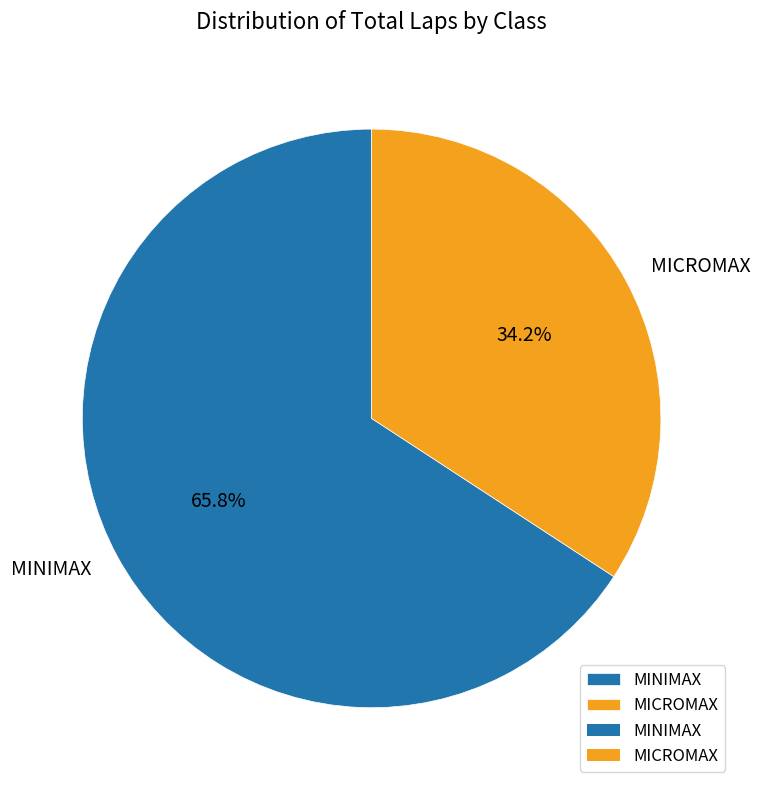

Between MICROMAX and MINIMAX, which is larger?

MINIMAX